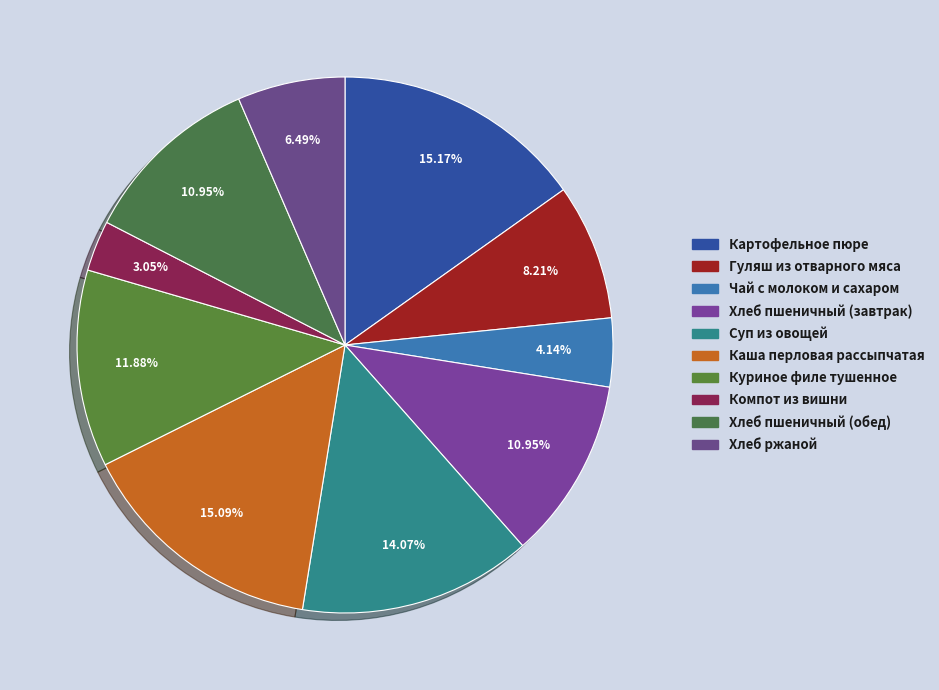

True or false: Куриное филе тушенное accounts for 17% of the total.

False